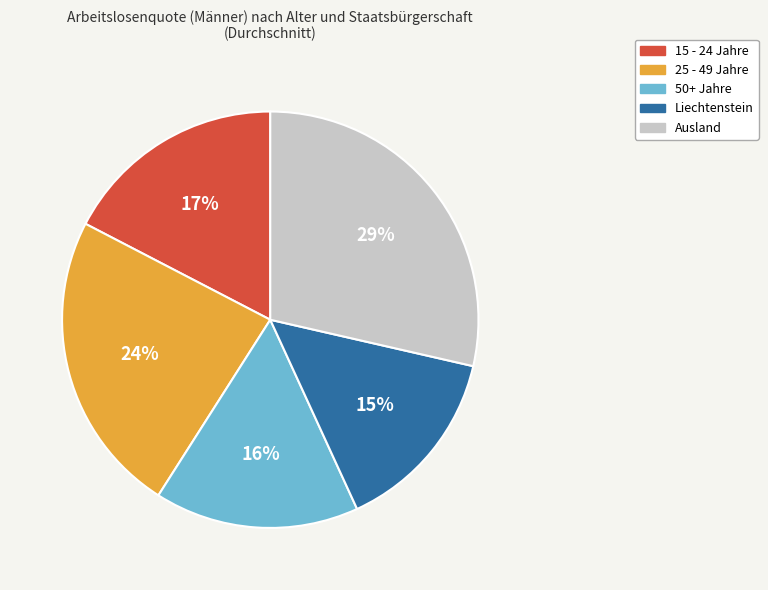

What percentage is the 25 - 49 Jahre slice, to the nearest percent?

24%